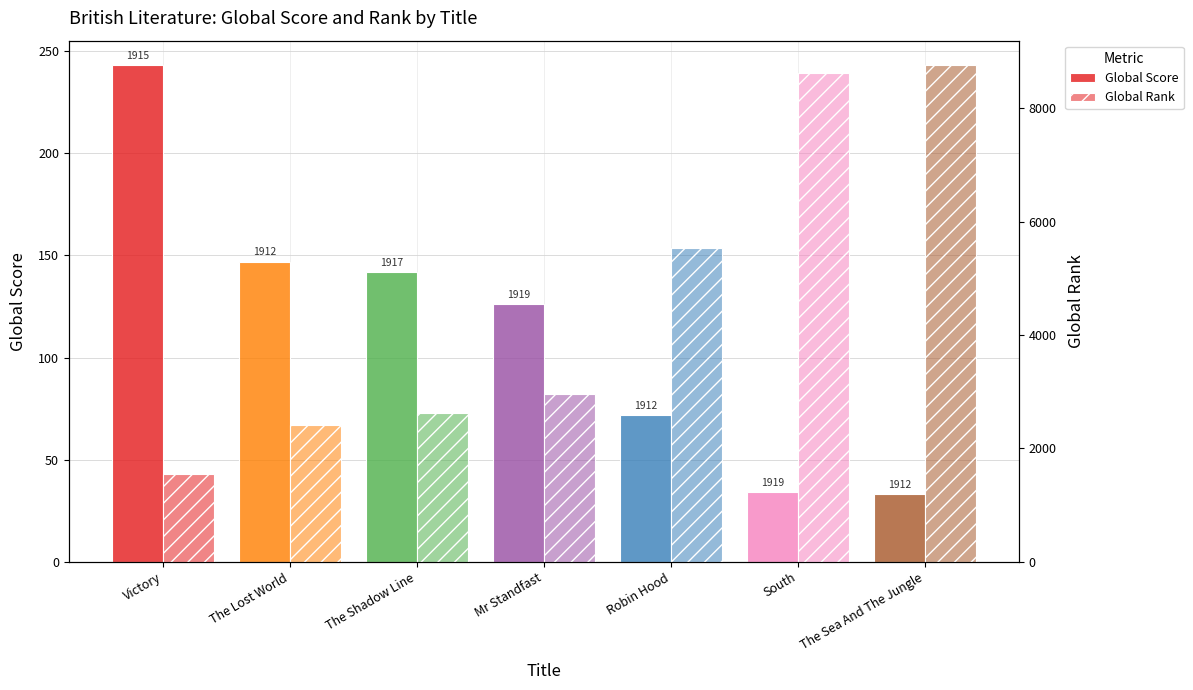

What is the label of the 3rd bar from the left?

The Shadow Line